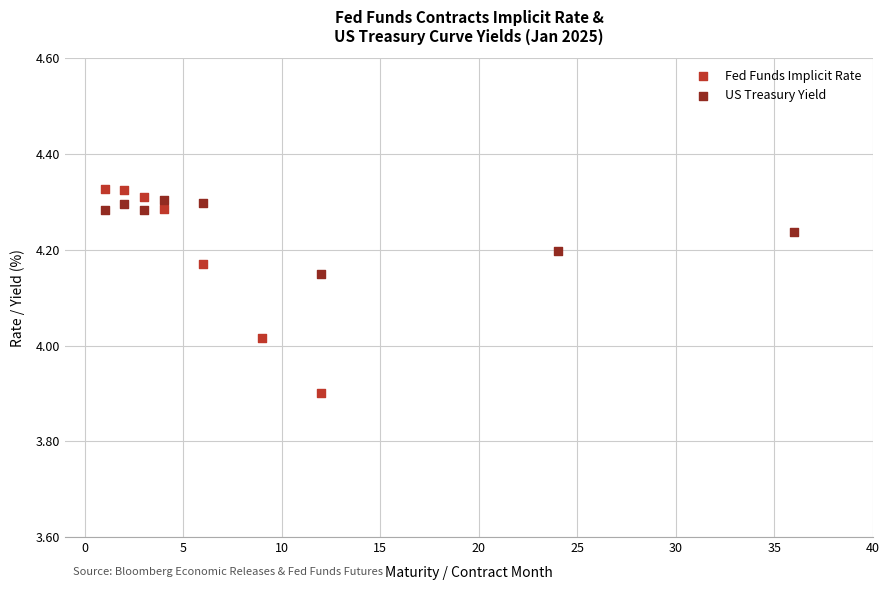

Which series has the largest Y range (max minus min)?

Fed Funds Implicit Rate